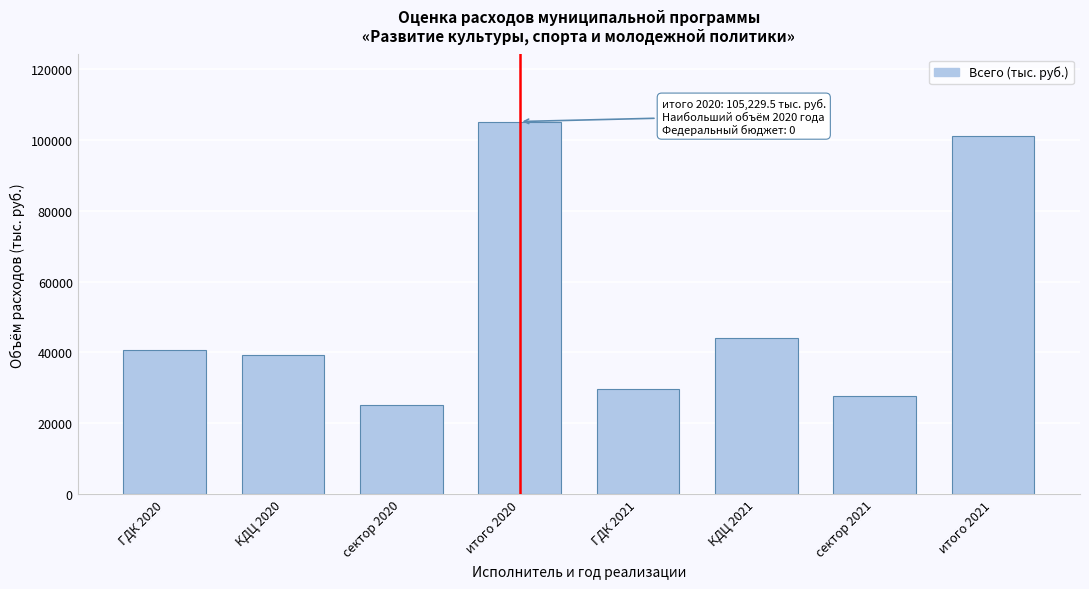

What is the smallest value displayed?

25213.2